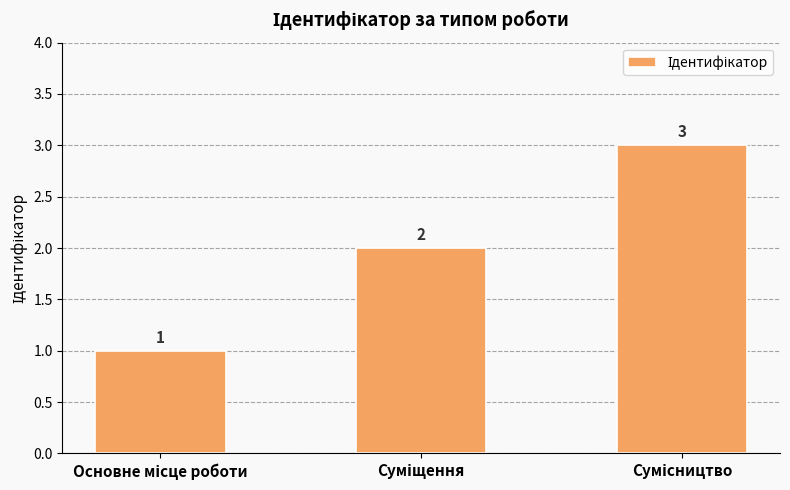

Reading right to left, what are all the values shown in this chart?

3	2	1